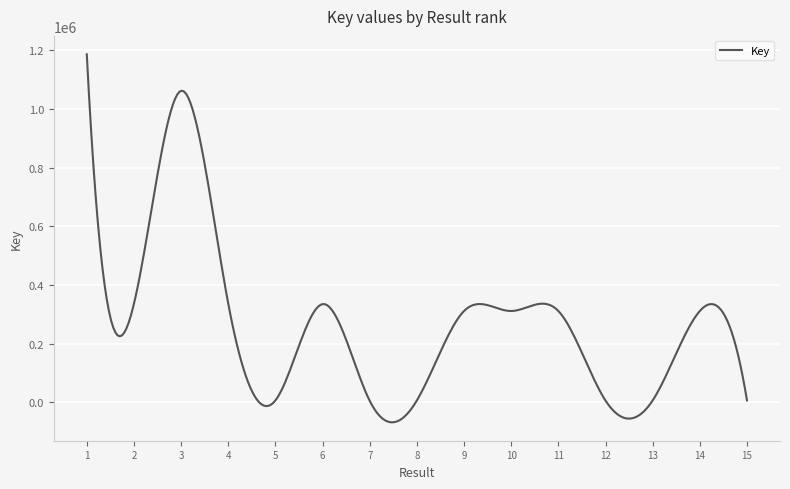

What is the sum of all values?

80978425.8